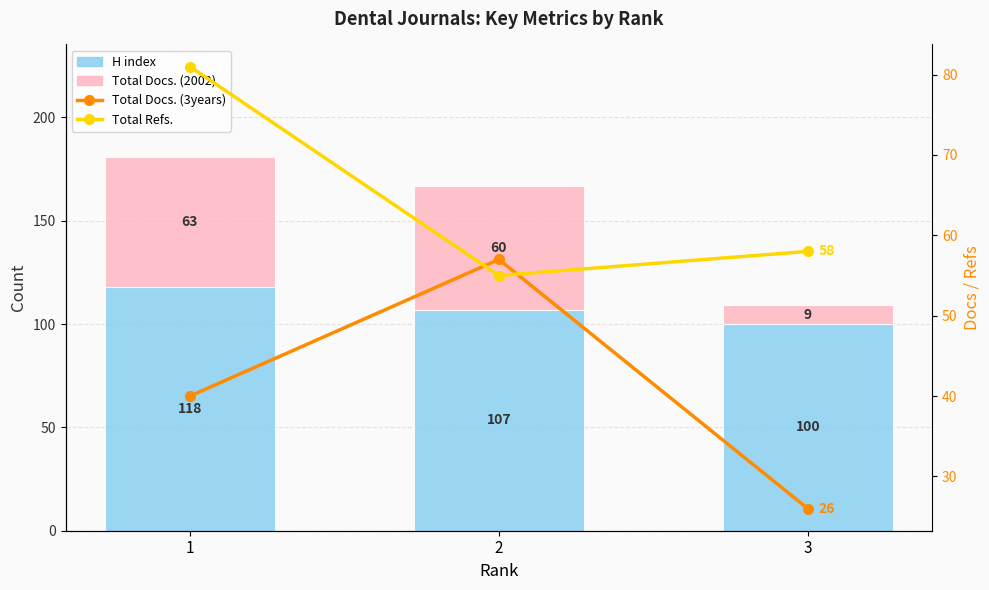

Is it true that Total Refs. equals 114 at 1?

False